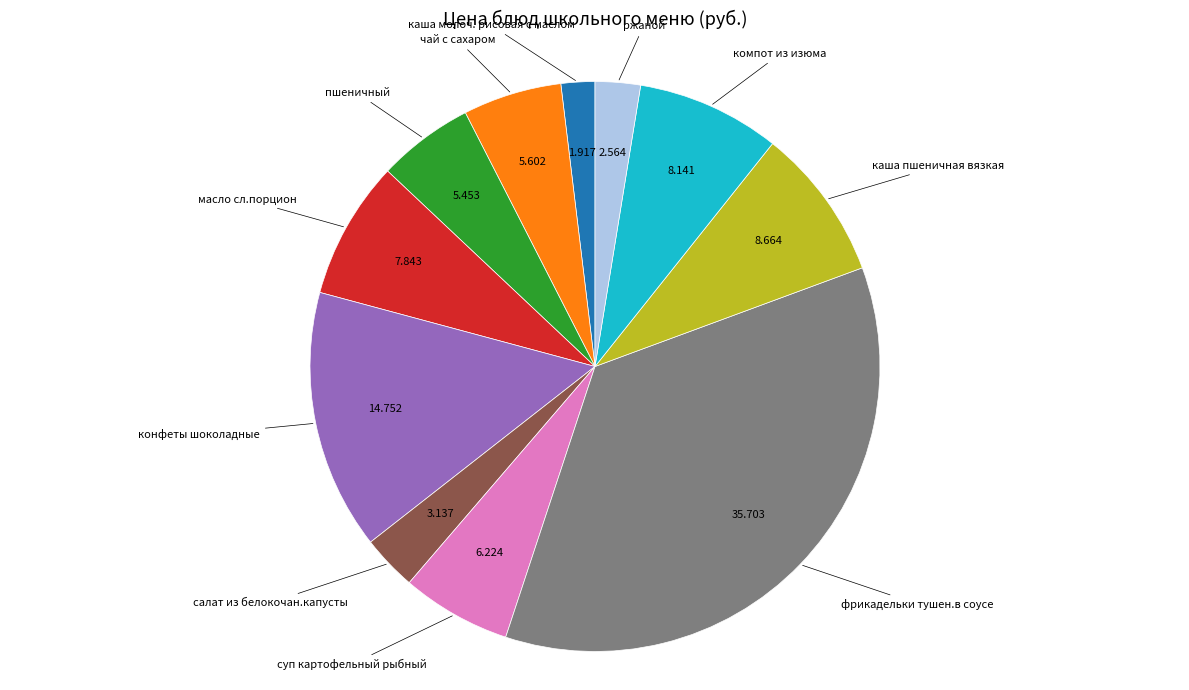

Is there a majority slice in this chart?

No